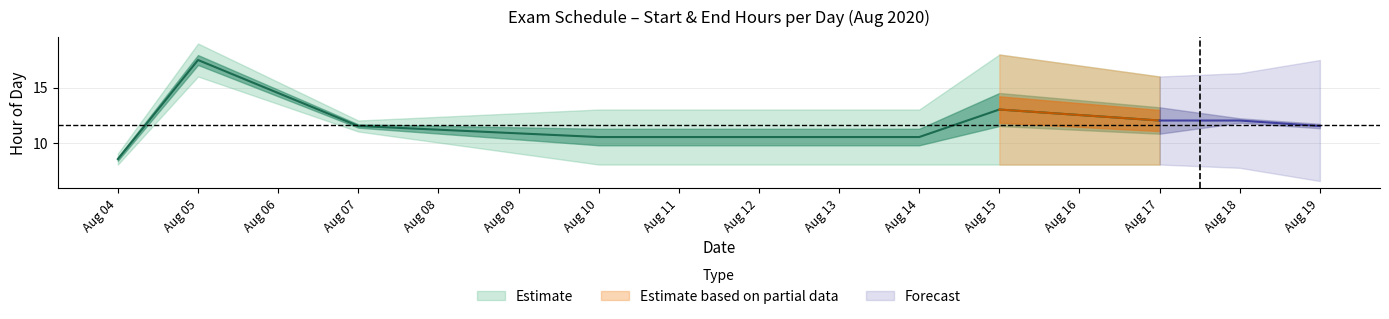

What is the total value across all series at 5?

21